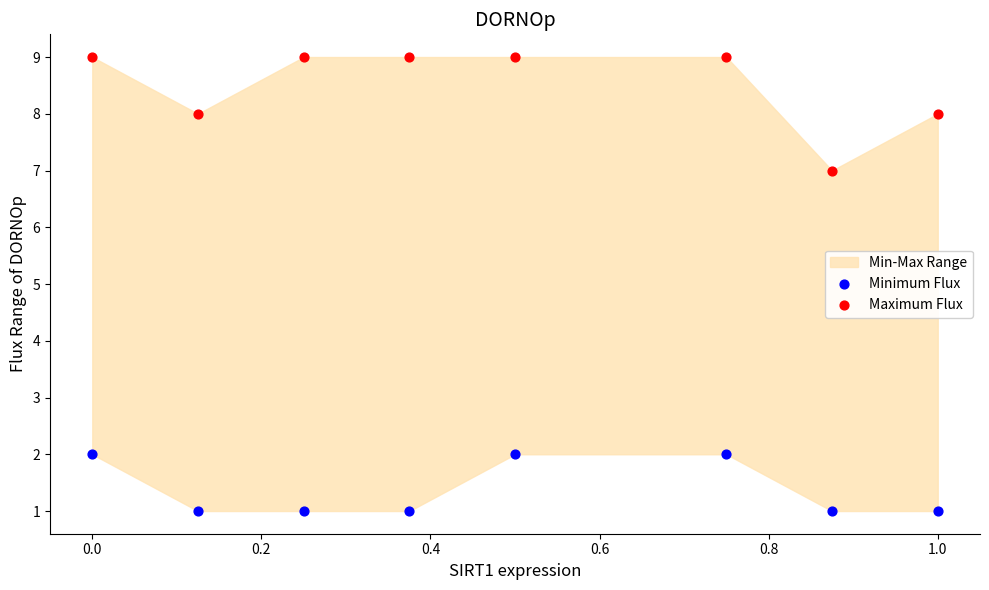

Which series contains the highest Y value?

Maximum Flux